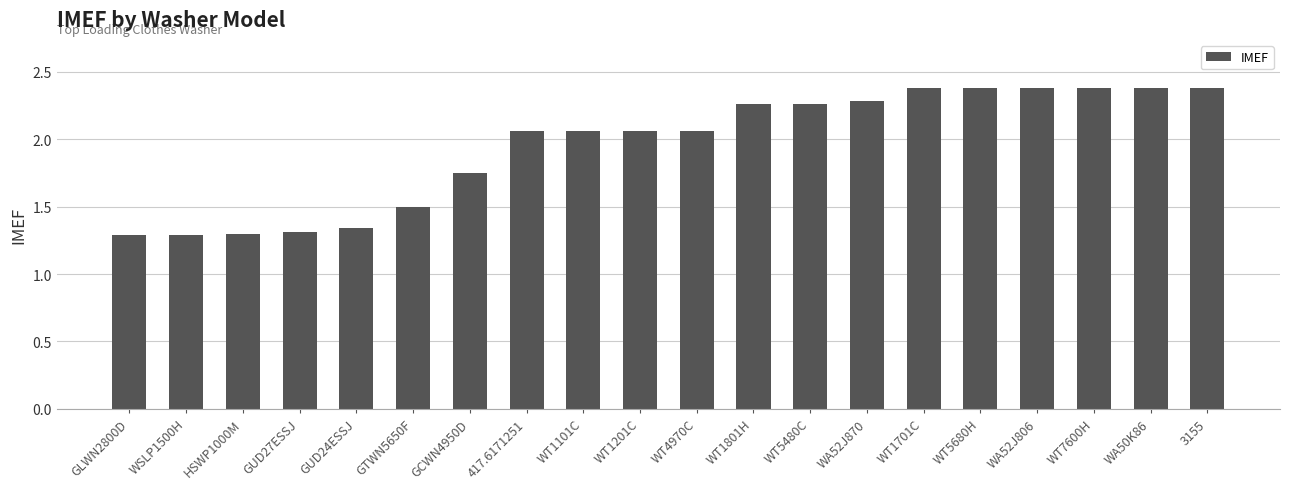

What is the value of the 16th bar from the left?

2.4